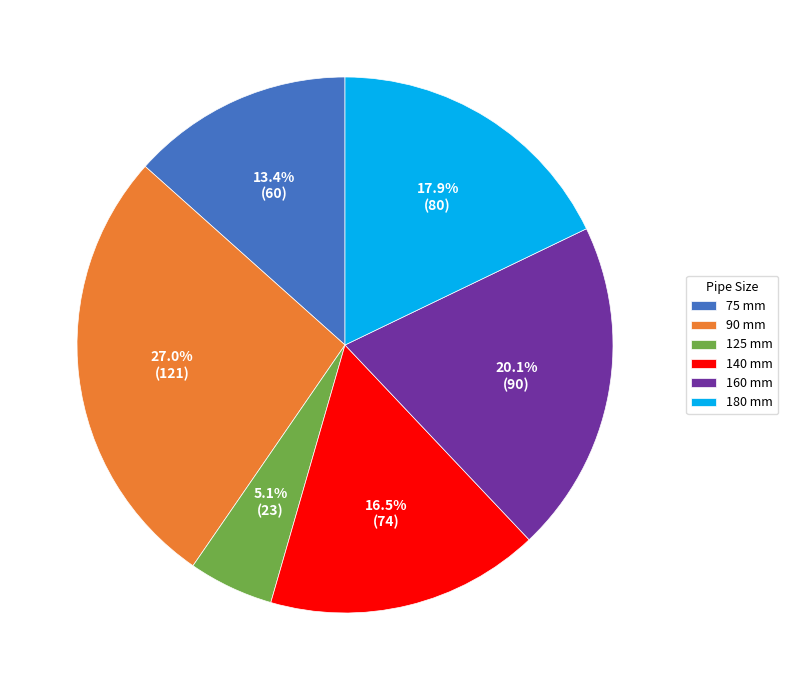

How many segments does this pie chart have?

6